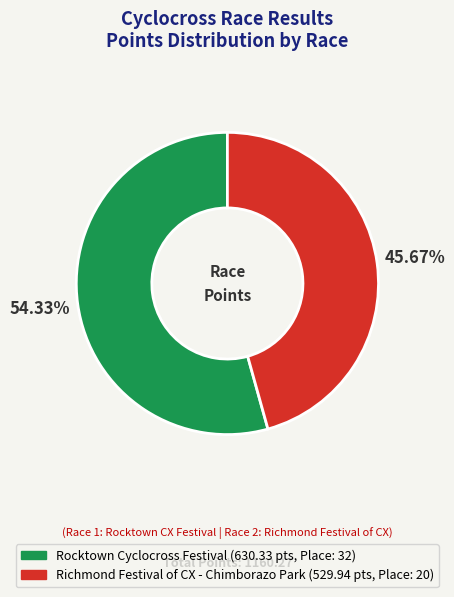

Approximately how many times larger is the value at Rocktown Cyclocross Festival compared to Richmond Festival of CX - Chimborazo Park?

1.2